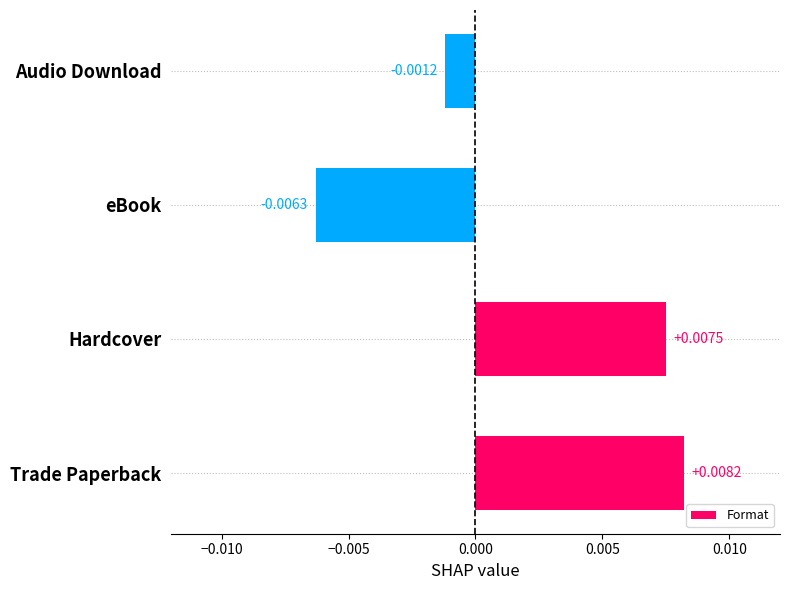

How many categories are shown in the chart?

4